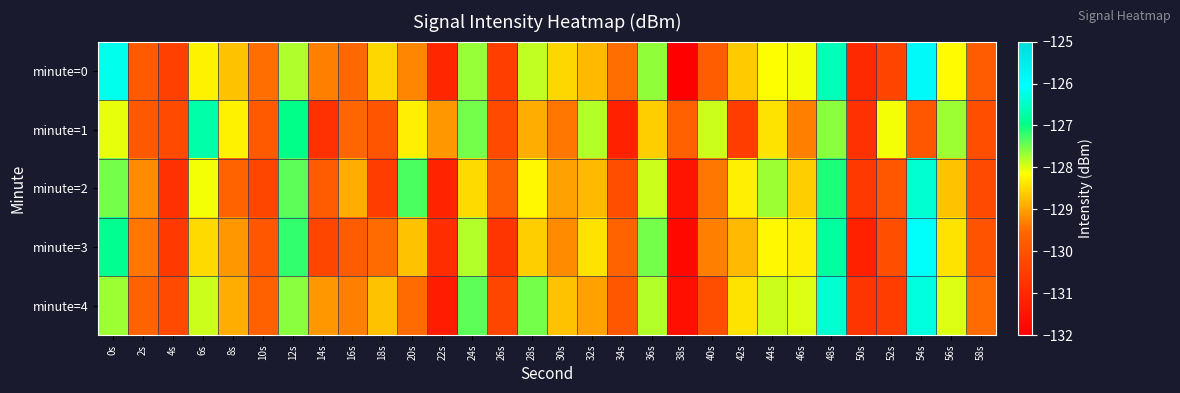

At which category is the sum across all series the highest?

48s